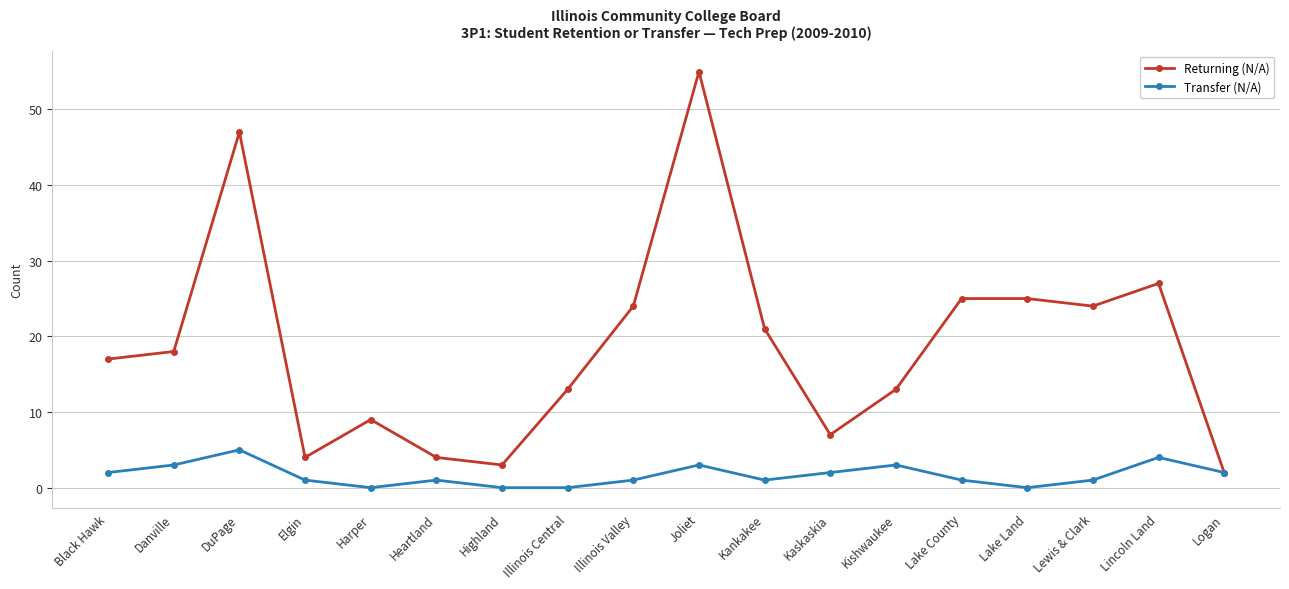

True or false: Transfer (N/A) has a value of 1 at Lake County.

True